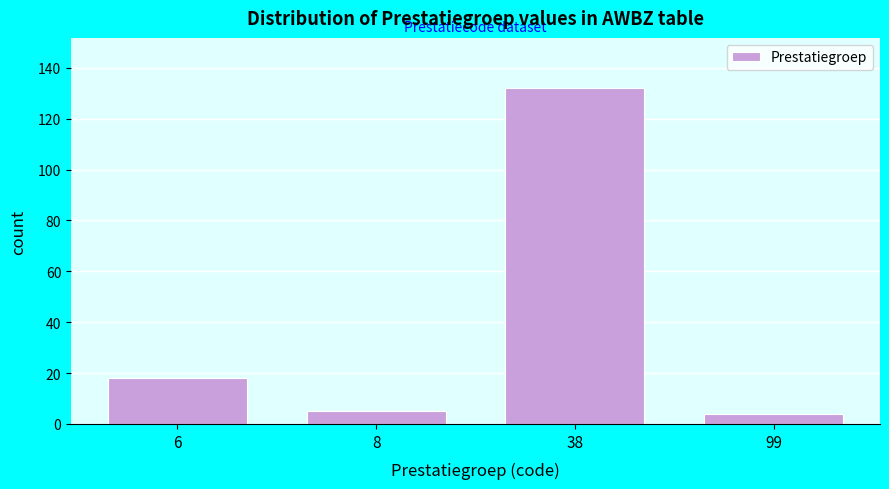

Reading left to right, extract all data points from this chart.

6=18	8=5	38=132	99=4